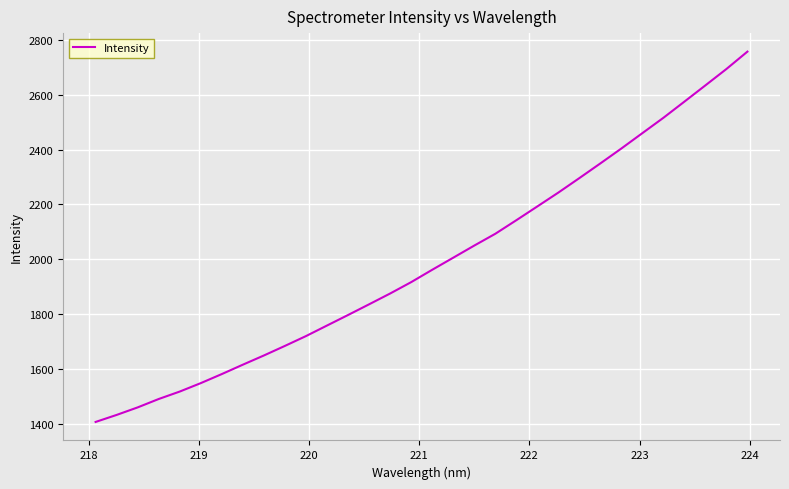

What is the minimum value shown in the chart?

1407.2